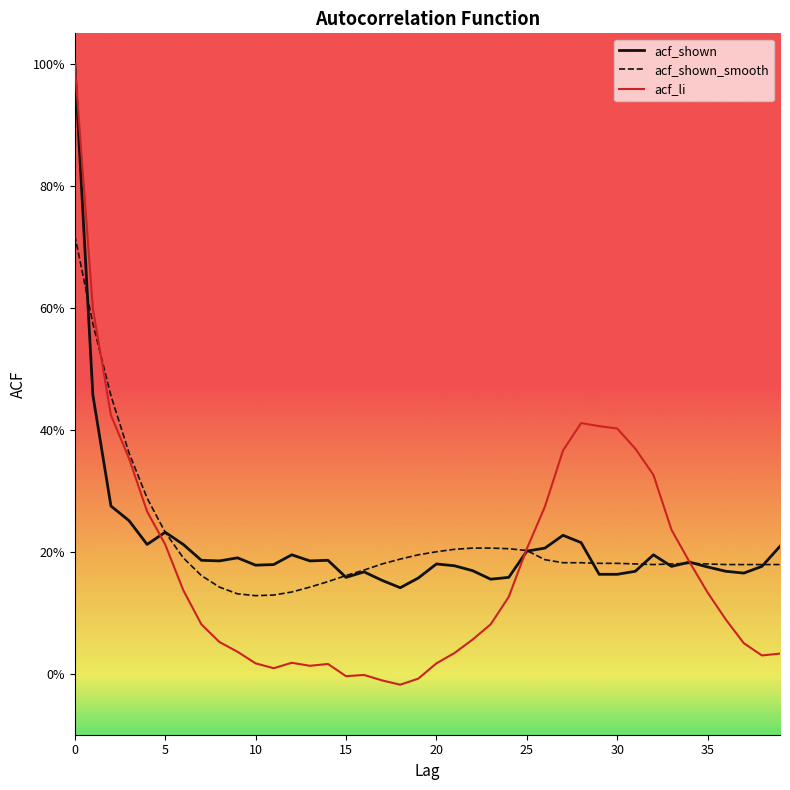

What are all the series names shown in the legend?

acf_shown, acf_shown_smooth, acf_li